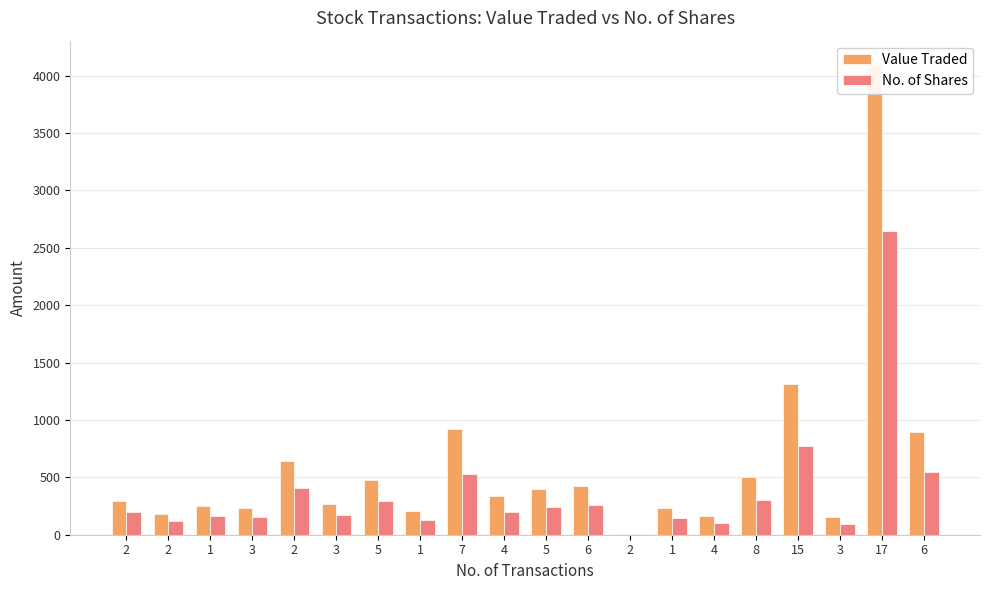

What is the maximum value for Value Traded?

4100